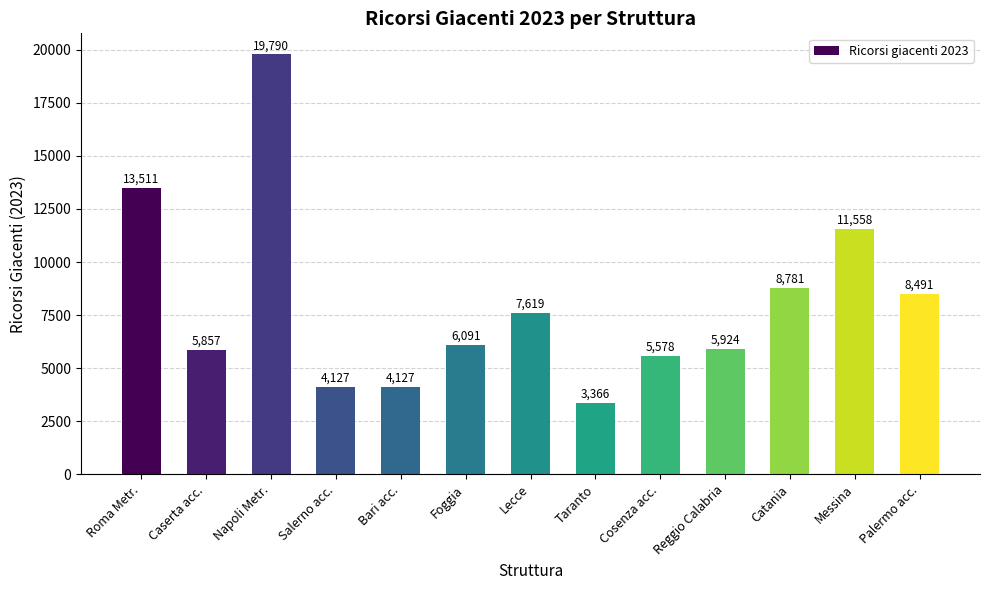

Approximately how many times larger is the value at Palermo acc. compared to Messina?

0.7